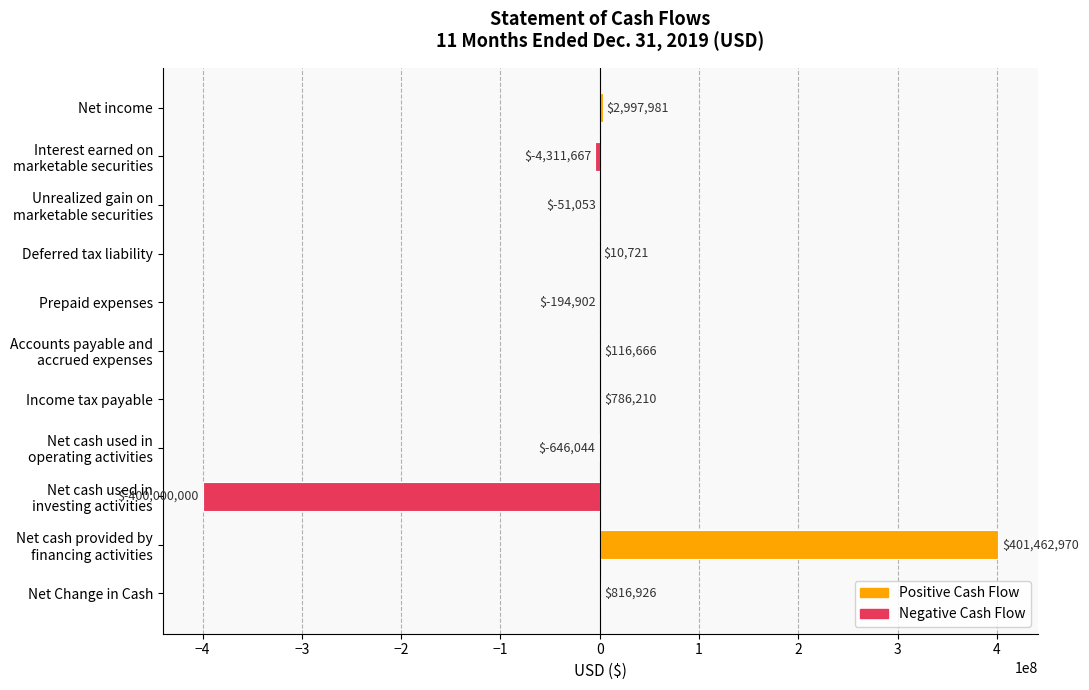

What is the change in value from Prepaid expenses to Income tax payable?

+981112